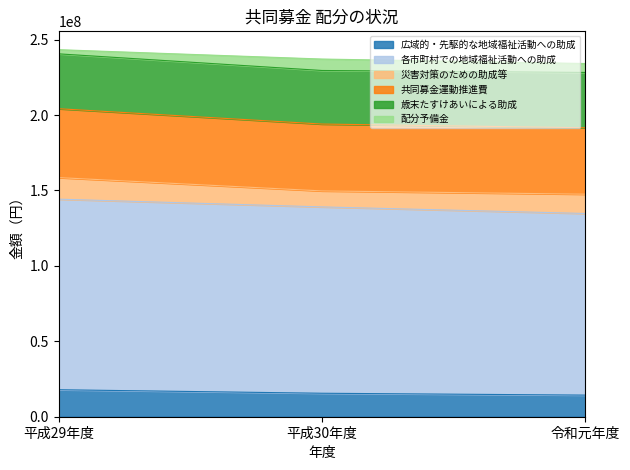

At which category is the sum across all series the highest?

平成29年度